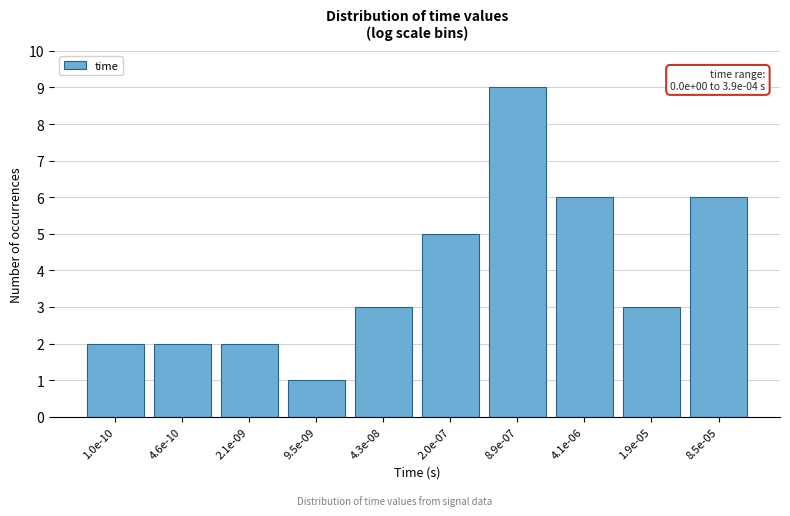

Reading left to right, list all the values displayed in this chart.

1.0e-10=2	4.6e-10=2	2.1e-09=2	9.5e-09=1	4.3e-08=3	2.0e-07=5	8.9e-07=9	4.1e-06=6	1.9e-05=3	8.5e-05=6